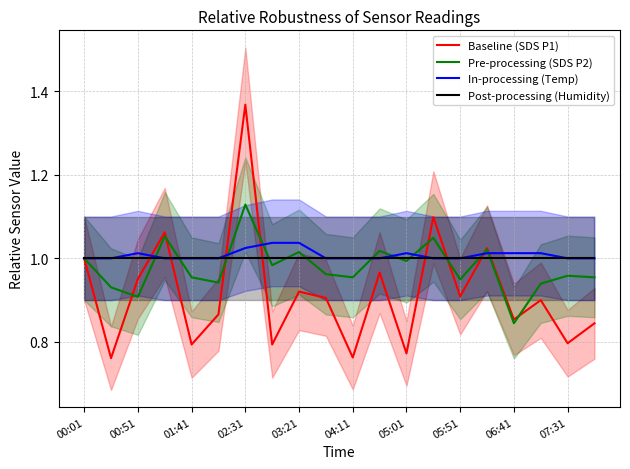

Which category has the lowest value in the Pre-processing (SDS P2) series?

06:41